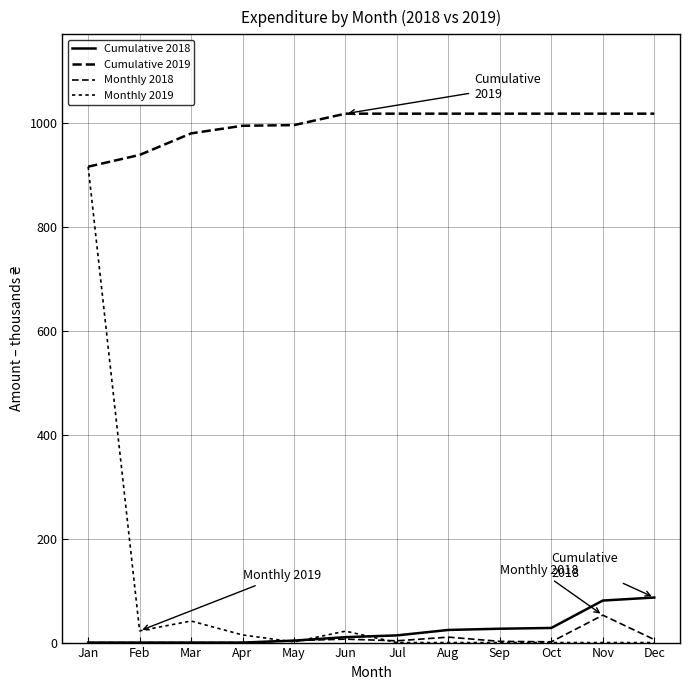

The Monthly 2018 series shows 0.0 at Apr. True or false?

True